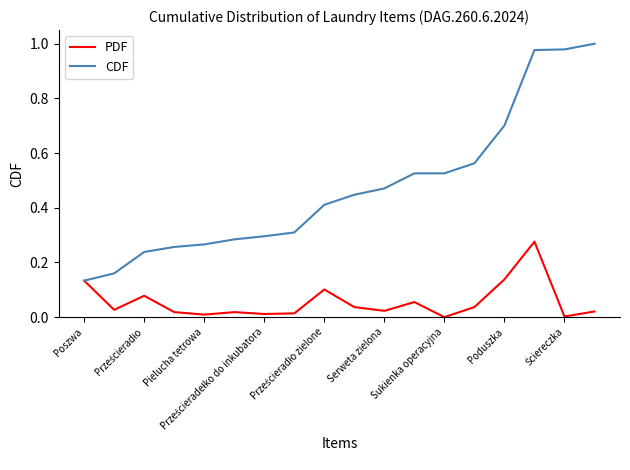

Which series has the largest range (max minus min)?

CDF